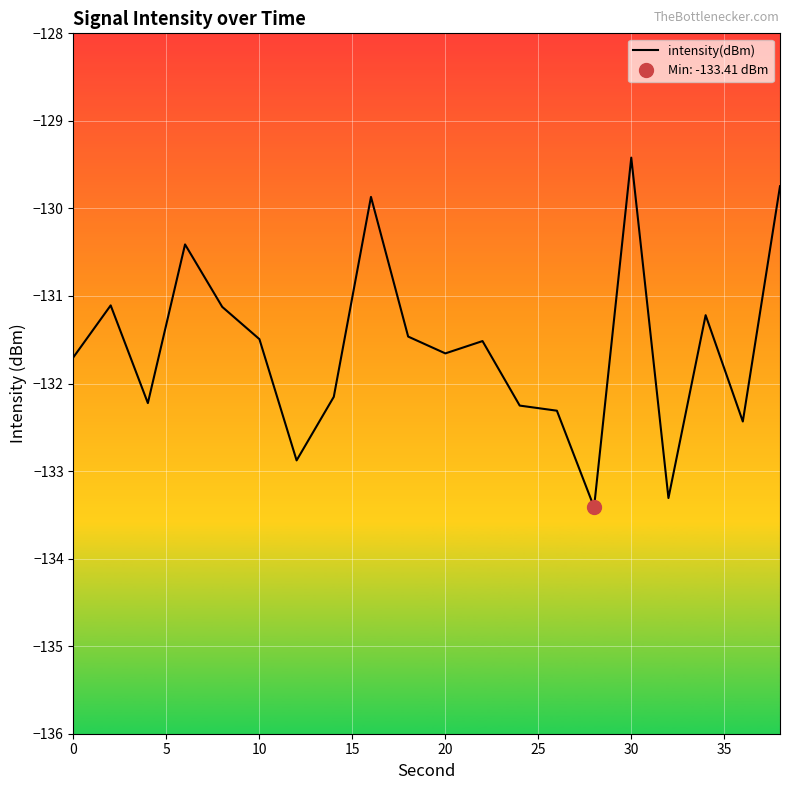

What is the lowest value of the intensity(dBm) series?

-133.4